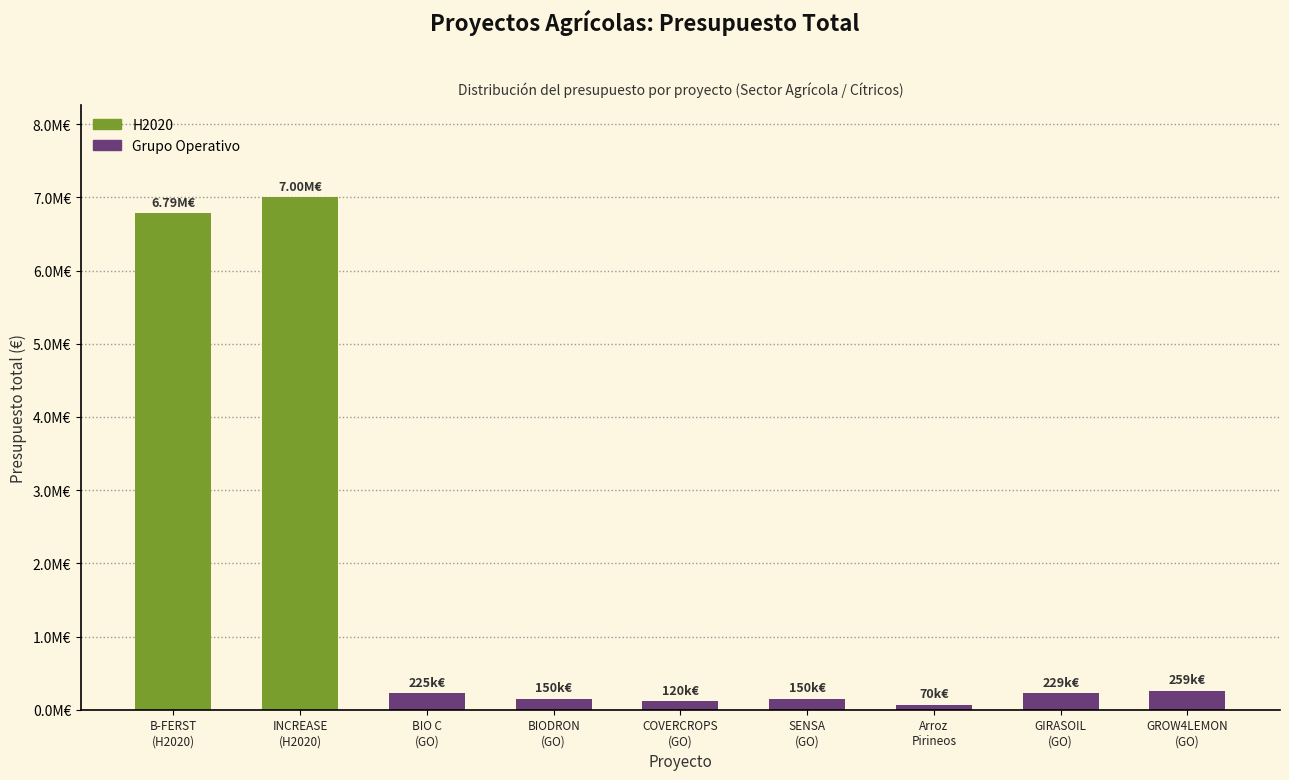

Are the bars horizontal?

No